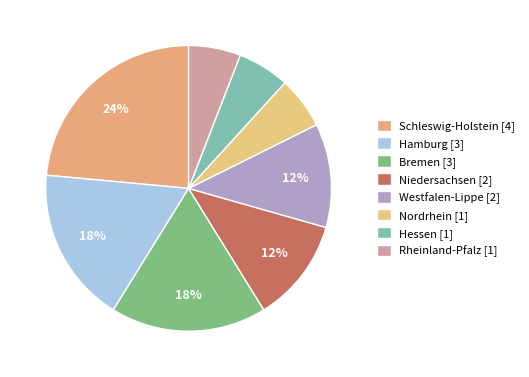

The Schleswig-Holstein slice represents 24% of the pie. True or false?

True